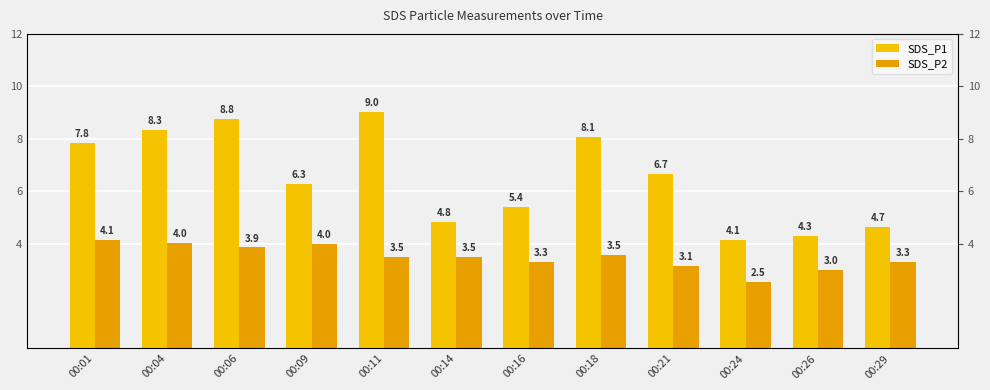

The SDS_P2 series shows 6.2 at 00:06. True or false?

False